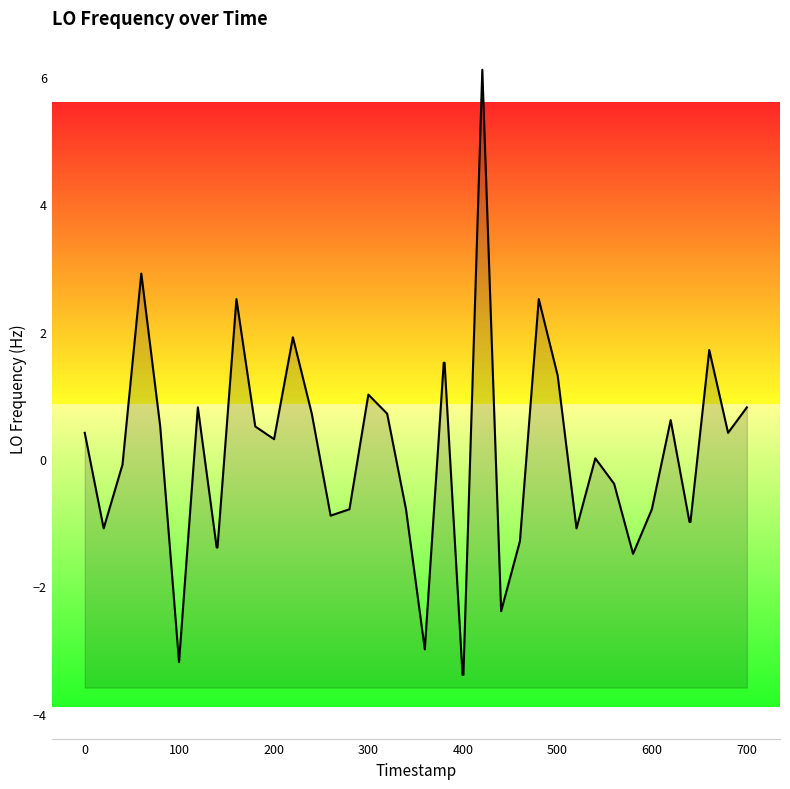

What is the minimum value shown in the chart?

-3.4